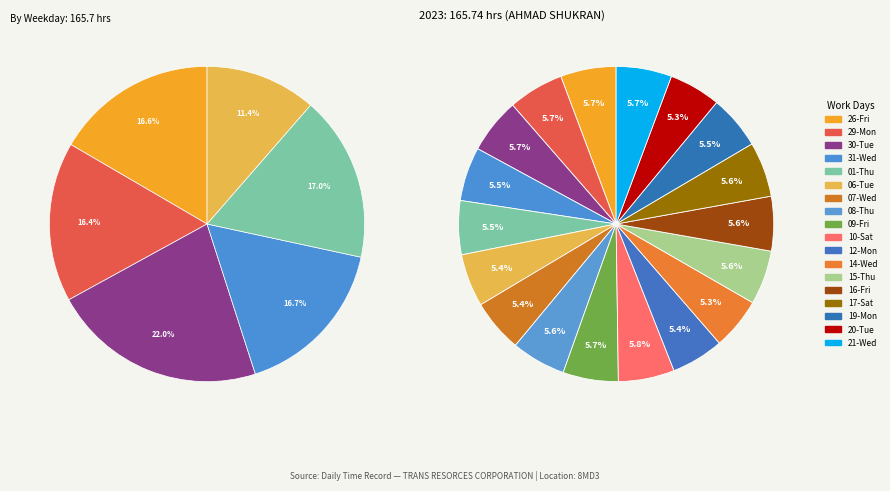

What portion of the pie excludes 08-Thu?

94.4%